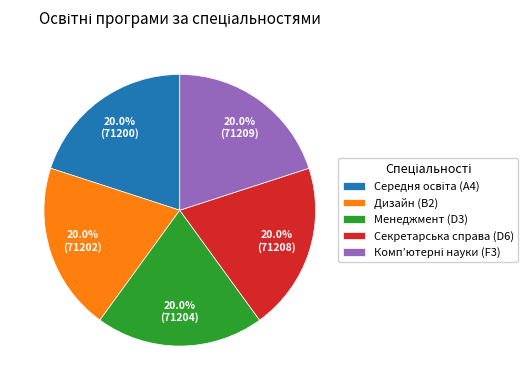

Count the number of slices in the pie.

5